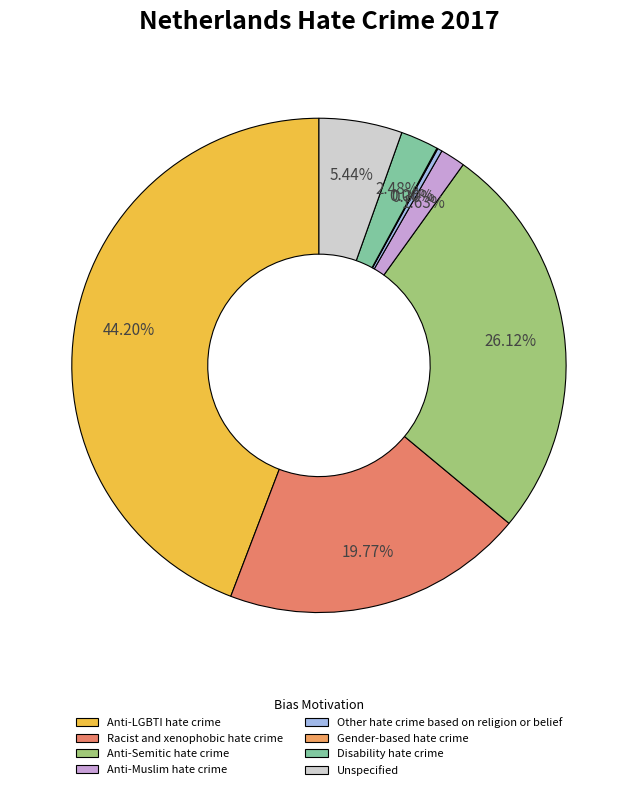

How many slices are in this pie chart?

8